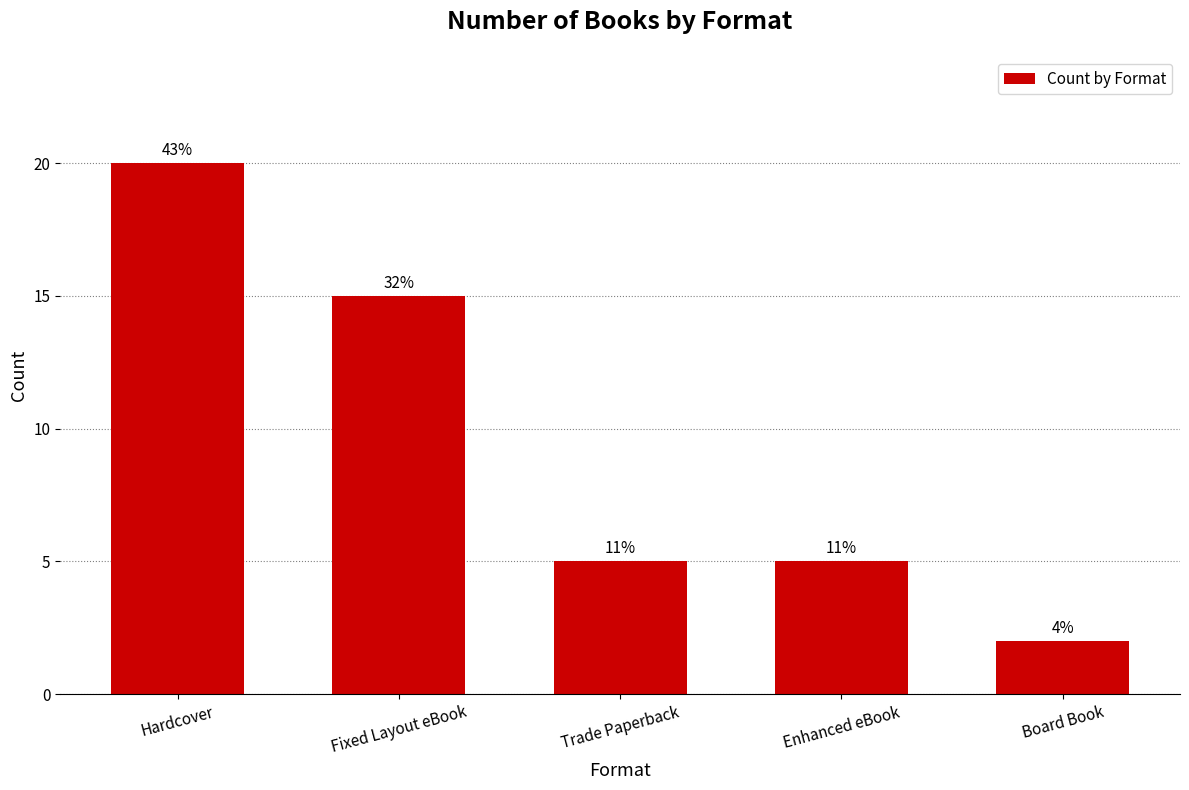

Does the chart contain any negative values?

No